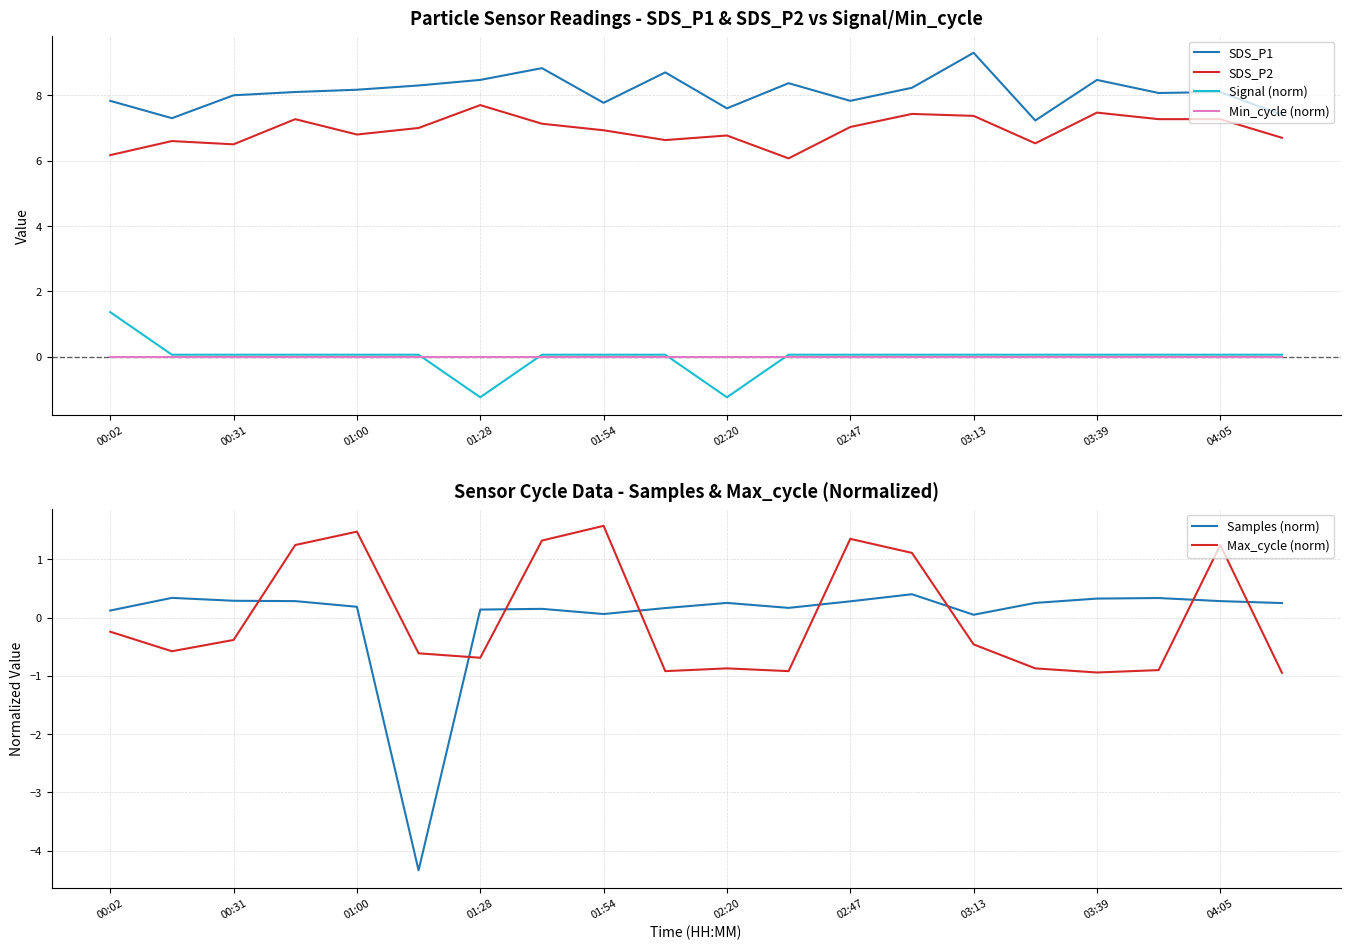

True or false: Signal (norm) and SDS_P2 cross at least once.

False